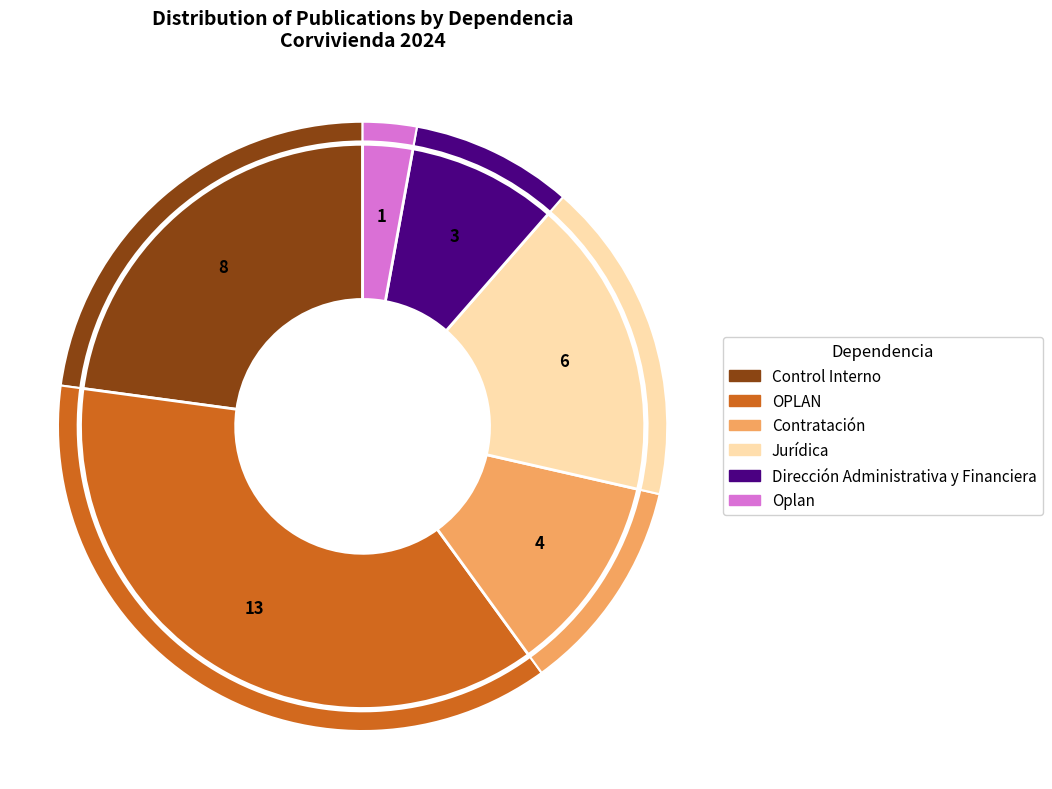

True or false: Dirección Administrativa y Financiera accounts for 1% of the total.

False